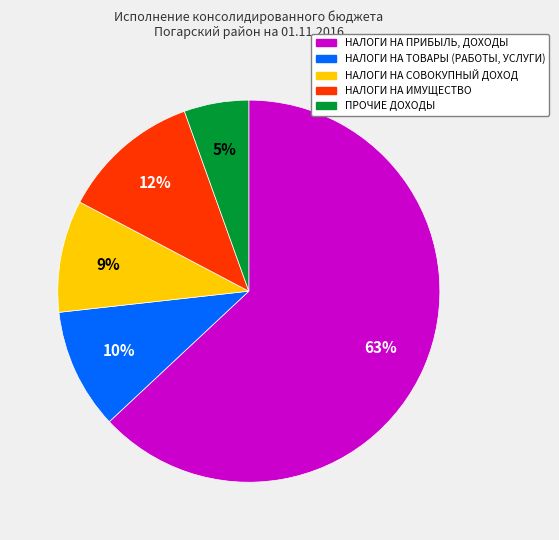

To the nearest percent, what is the combined percentage of НАЛОГИ НА ИМУЩЕСТВО and НАЛОГИ НА СОВОКУПНЫЙ ДОХОД?

21%